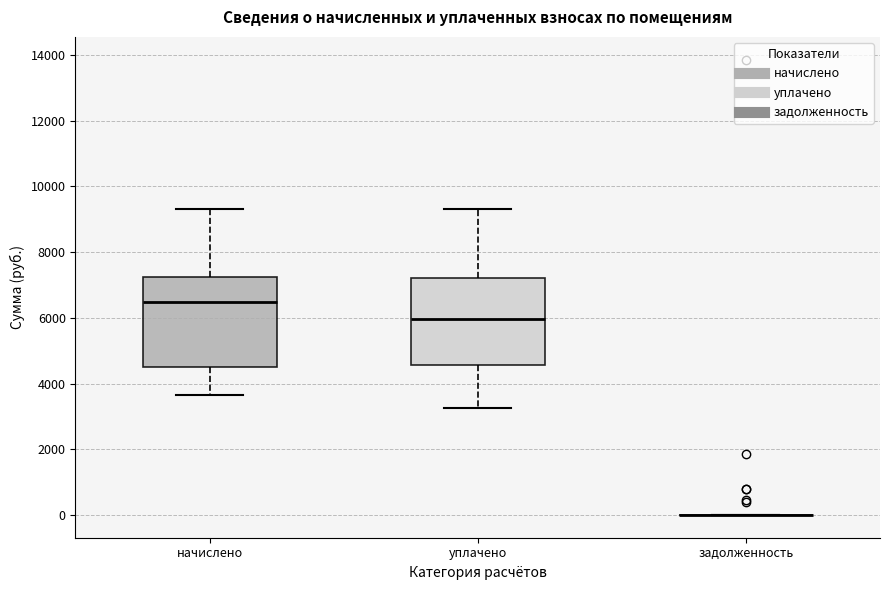

Reading left to right, transcribe this box plot: for each box, give where its median line is, the range the box spans, and where its two whiskers end, as read against the y-axis. The values are not printed on the chart, so give them approximately, as read against the axis.

начислено: median 6400, box 4400 to 7200, whiskers 3600 to 9400
уплачено: median 6000, box 4600 to 7200, whiskers 3200 to 9400
задолженность: box collapsed to a line at 0, whiskers 0 to 0